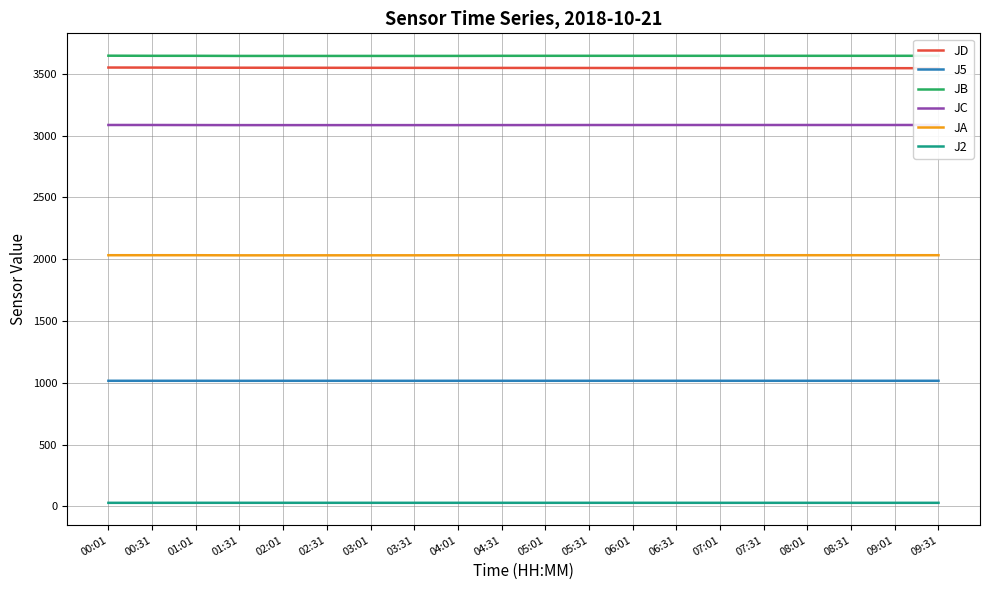

Which label corresponds to the smallest value in the chart?

00:01